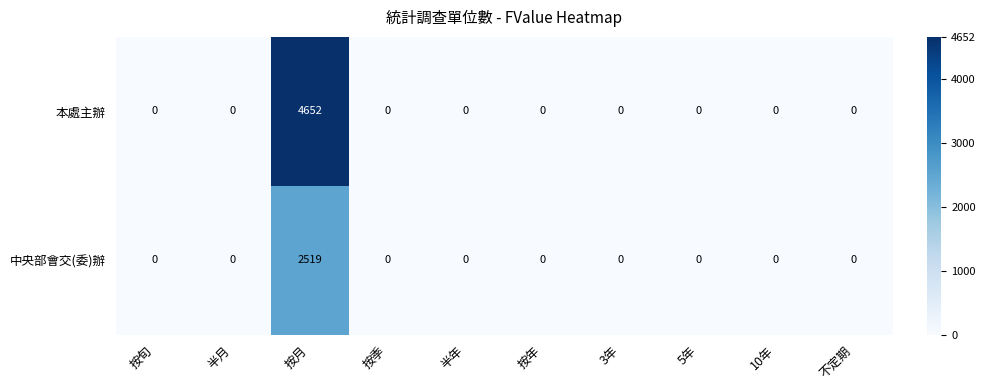

Which series has the largest range (max minus min)?

本處主辦